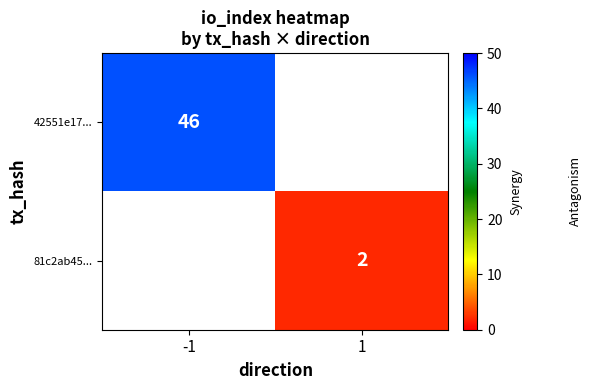

The 42551e17... series shows 46 at -1. True or false?

True